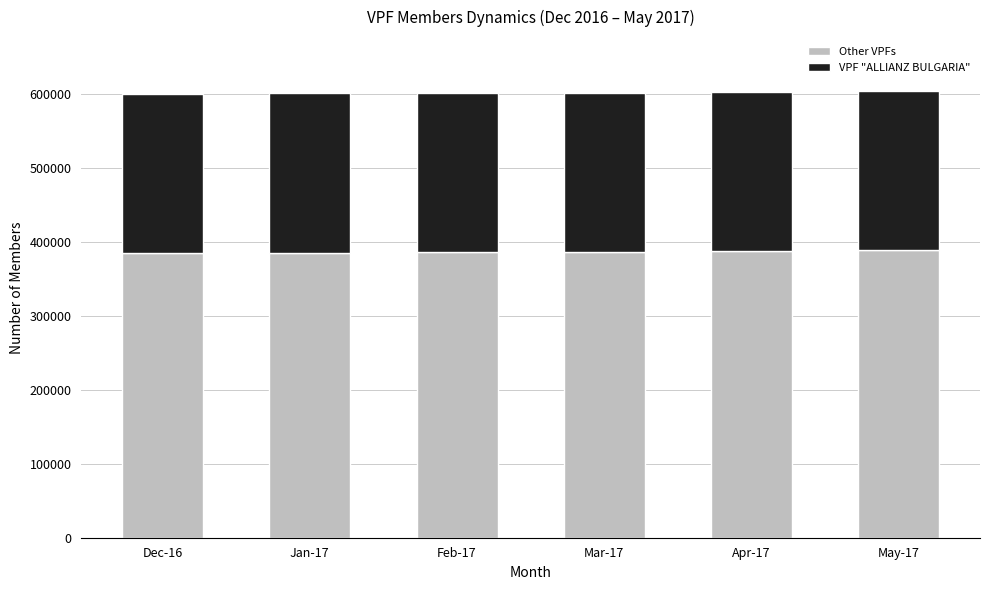

What is the maximum value for Other VPFs?

389535